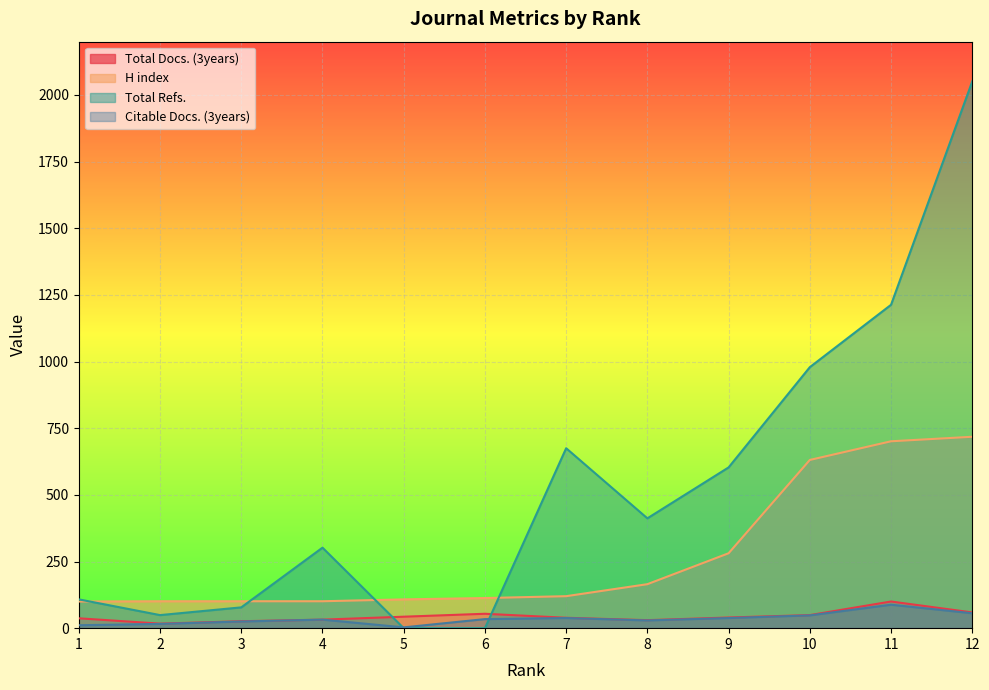

Reading right to left, list all the values displayed in this chart.

Total Docs. (3years): 59	100	49	40	30	39	54	43	32	26	17	37
H index: 718	701	631	281	165	120	113	108	101	101	101	100
Total Refs.: 2051	1213	979	603	412	675	0	0	302	78	49	108
Citable Docs. (3years): 56	88	48	38	29	38	34	3	32	25	16	11